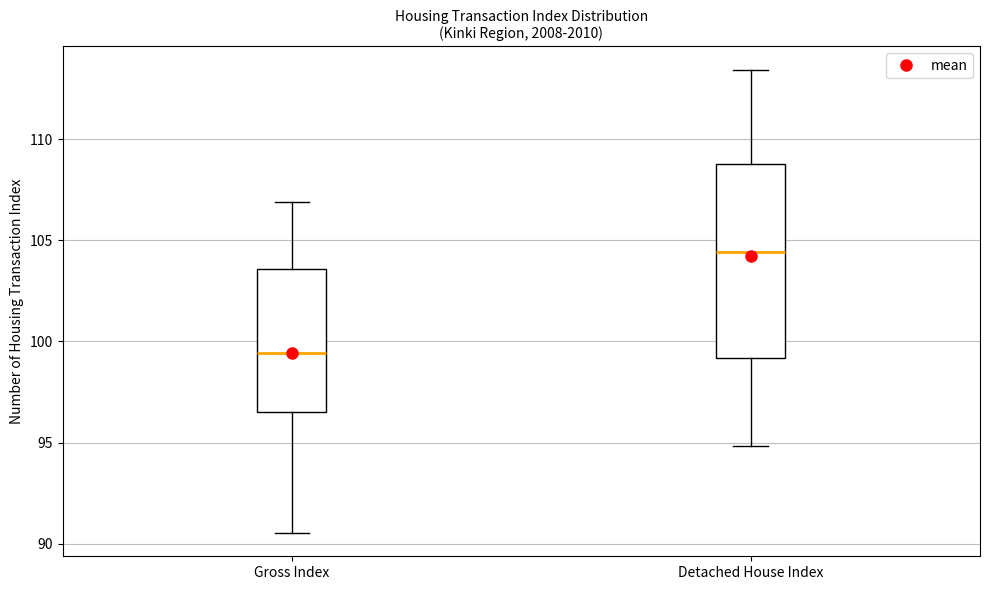

Which box's median line is the lowest?

Gross Index